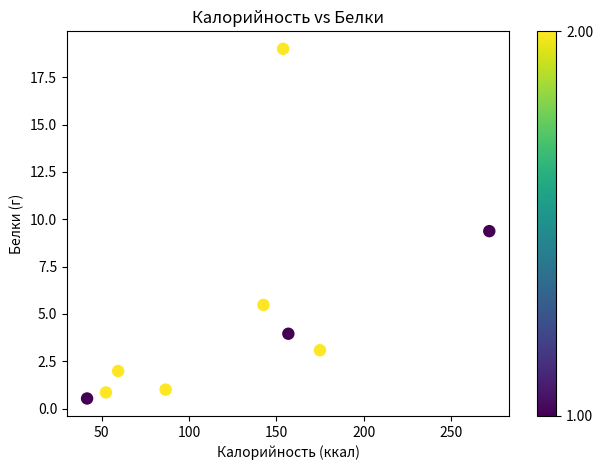

What is the range of Y values (max minus min)?

18.5